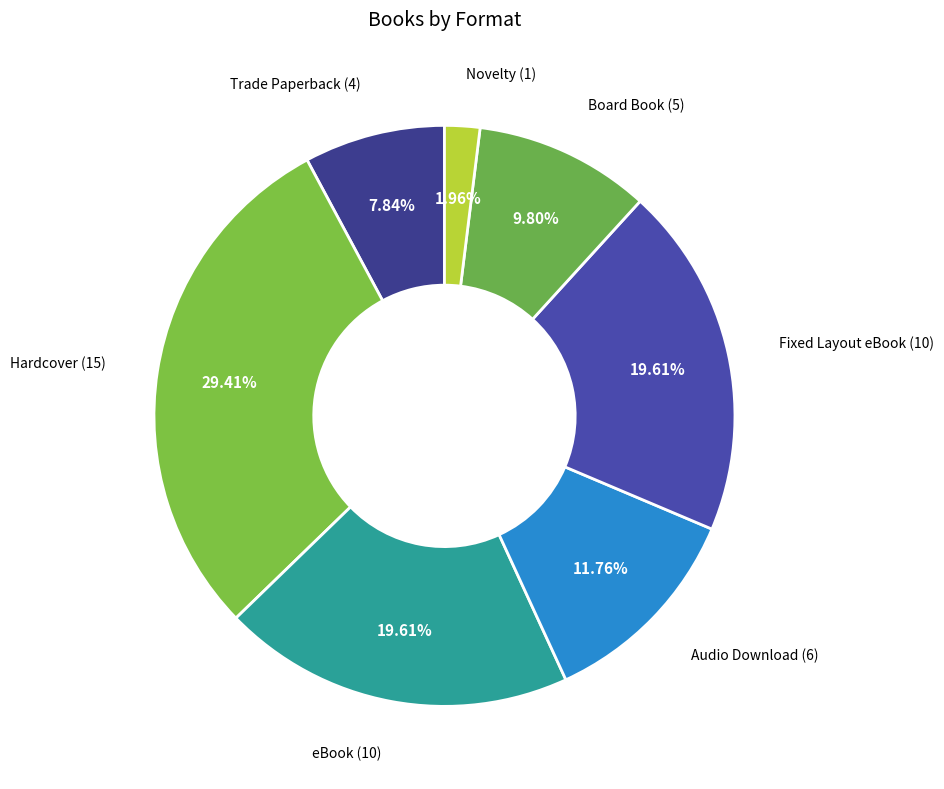

Which category has the biggest portion of the pie?

Hardcover